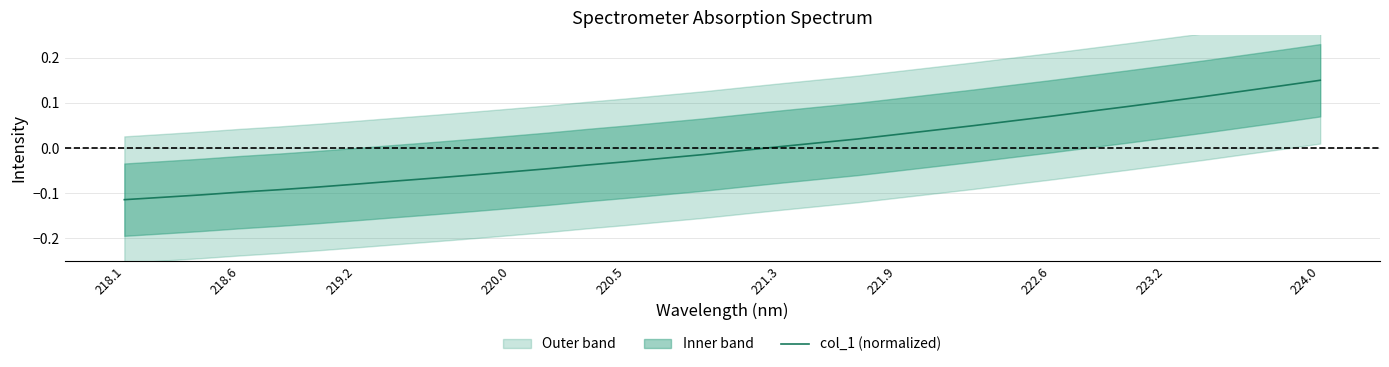

At which label does col_1 (normalized) reach its peak?

224.0